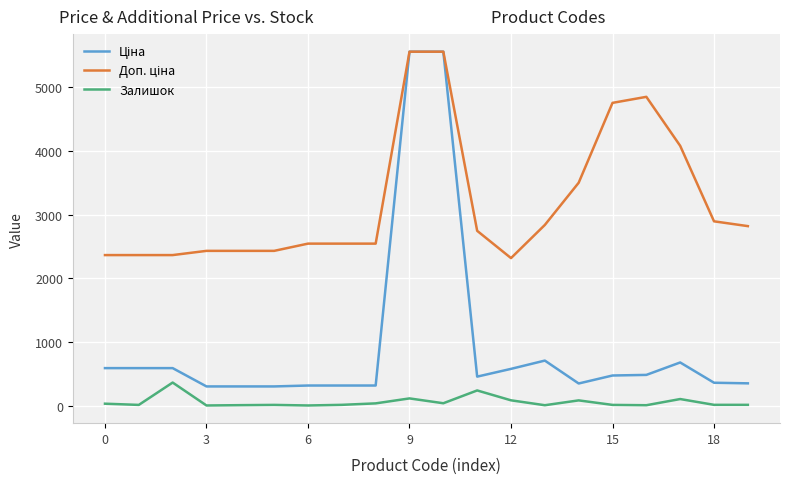

What is the greatest value displayed?

5560.3